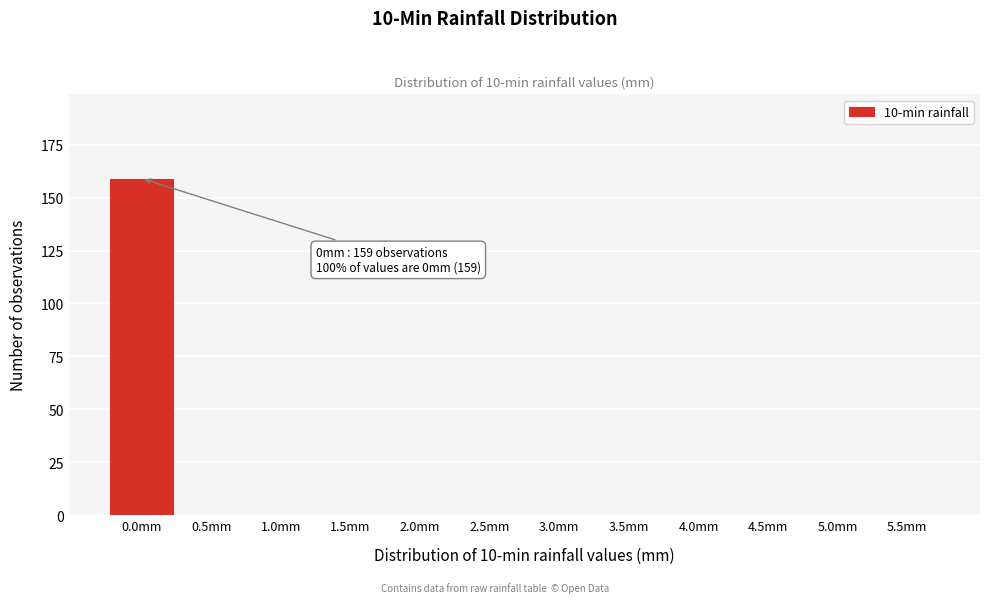

Reading right to left, list all the values displayed in this chart.

5.5mm=0	5.0mm=0	4.5mm=0	4.0mm=0	3.5mm=0	3.0mm=0	2.5mm=0	2.0mm=0	1.5mm=0	1.0mm=0	0.5mm=0	0.0mm=159